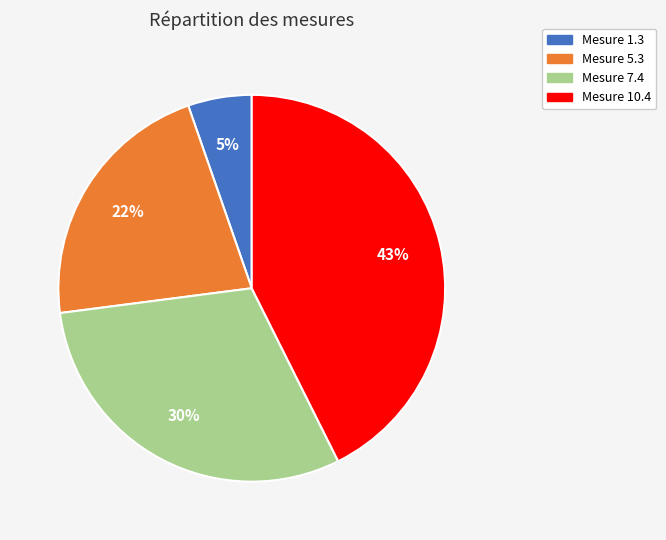

To the nearest percent, what is the average slice percentage?

25%